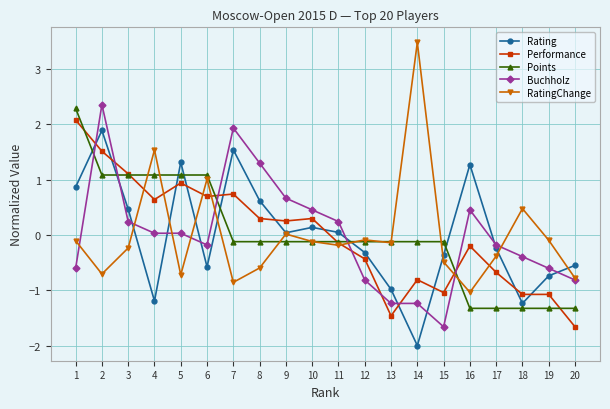

Which series ends up on top after the final intersection of Performance and Rating?

Rating